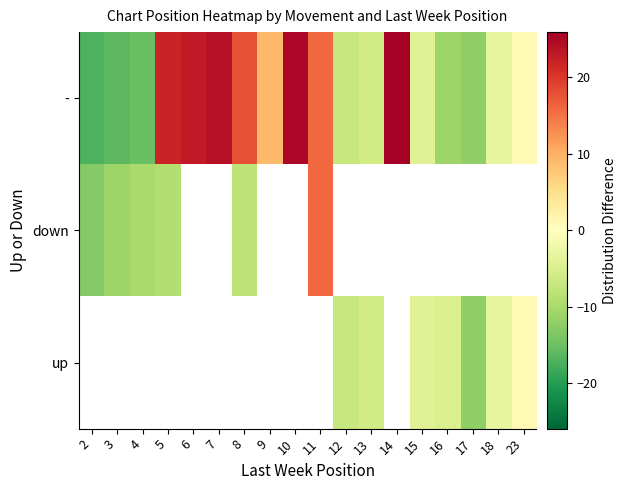

Count the number of data series in this chart.

3